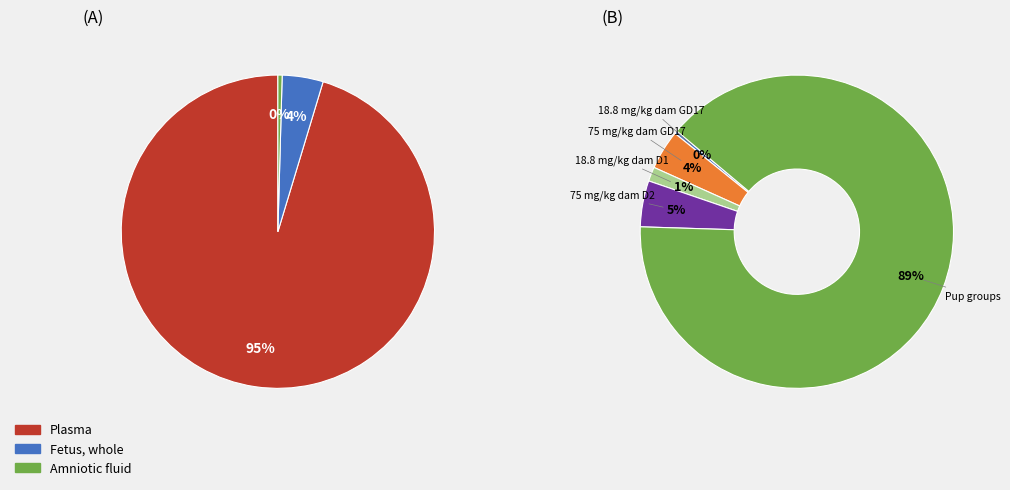

Which category has the biggest portion of the pie?

Plasma (PND10 75 male pup)